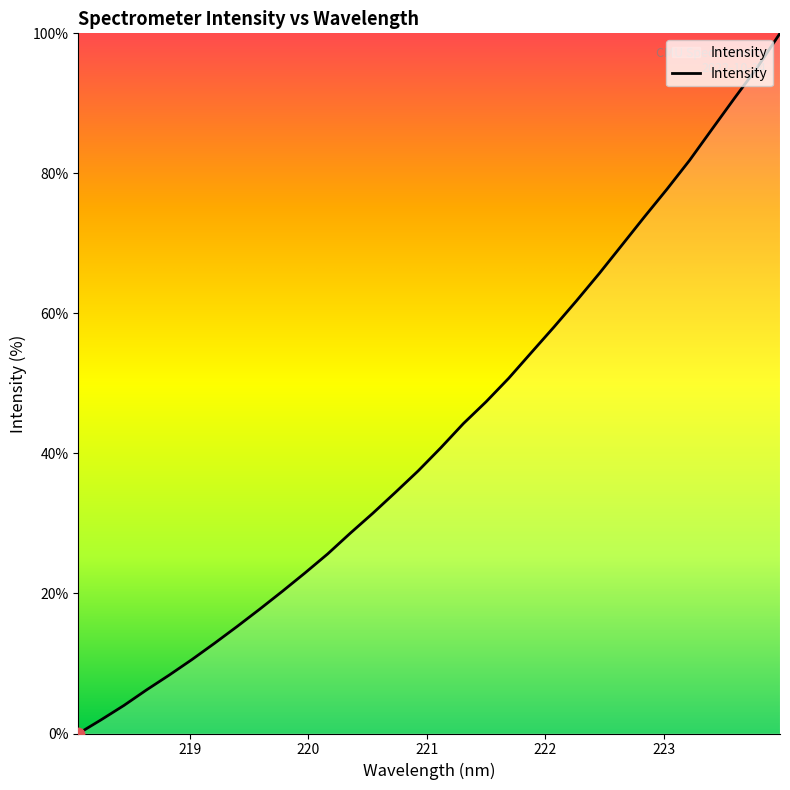

What is the greatest value displayed?

100.0